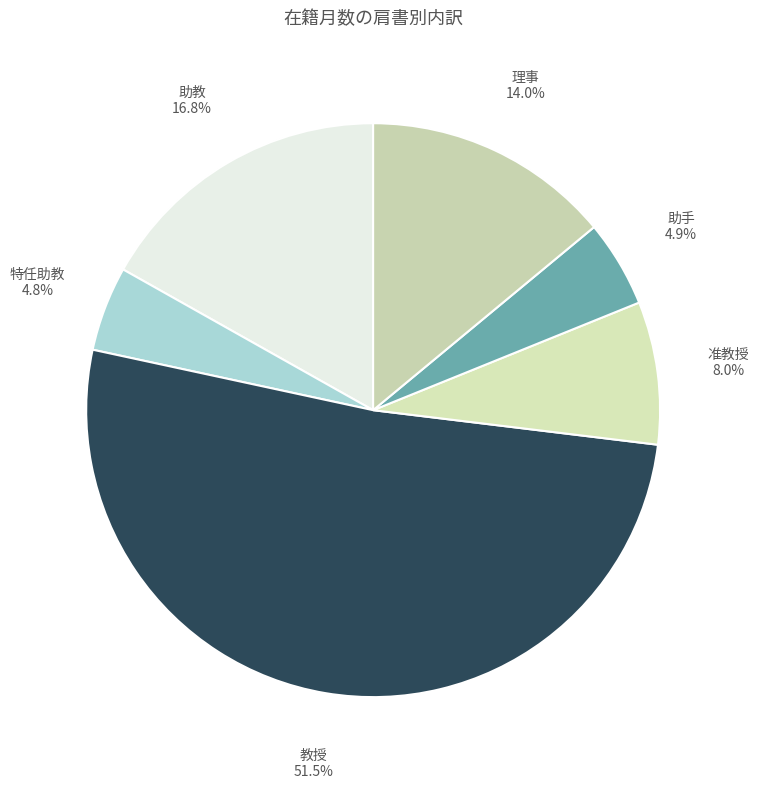

Which has a higher value, 助手 or 准教授?

准教授